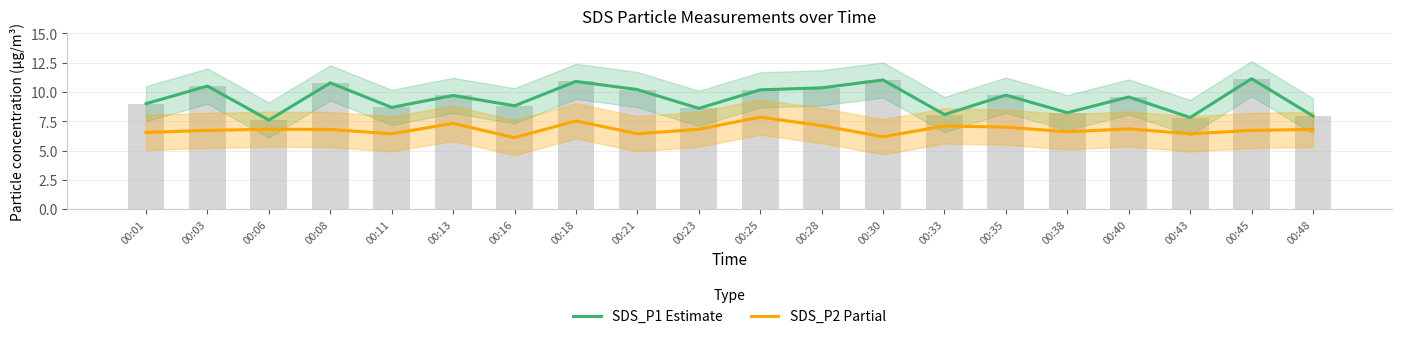

What is the difference between the SDS_P1 Estimate values at 00:18 and 00:48?

3.0